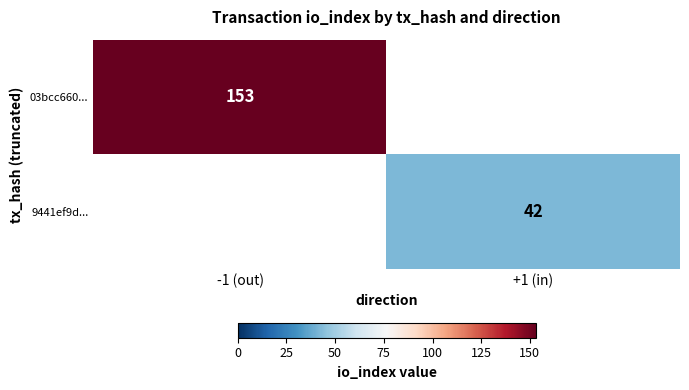

The 9441ef9d... series shows 42 at +1 (in). True or false?

True